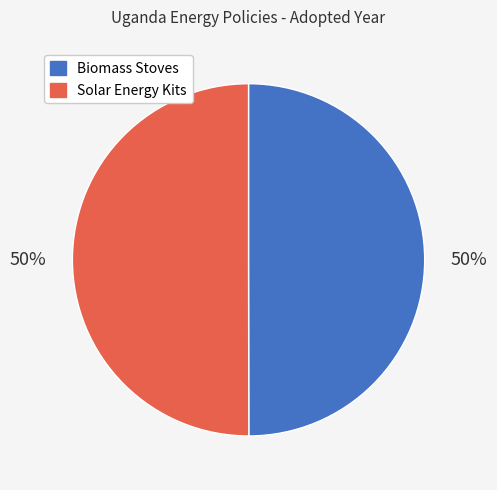

To the nearest percent, what percentage of the pie is Biomass Stoves?

50%